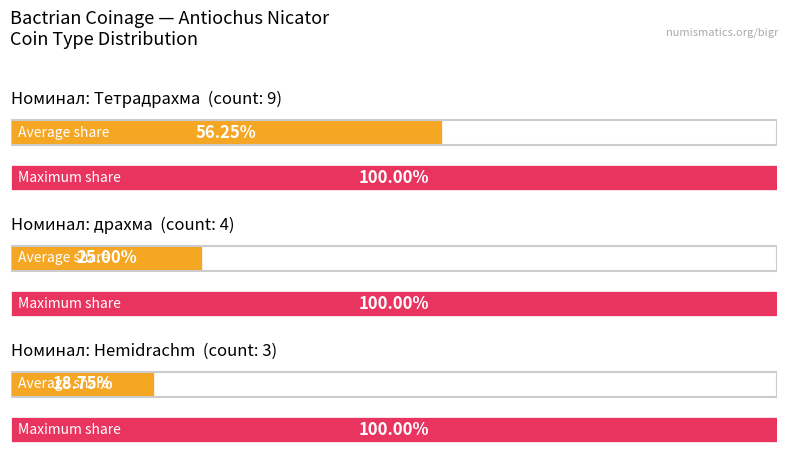

Does the chart contain stacked bars?

No